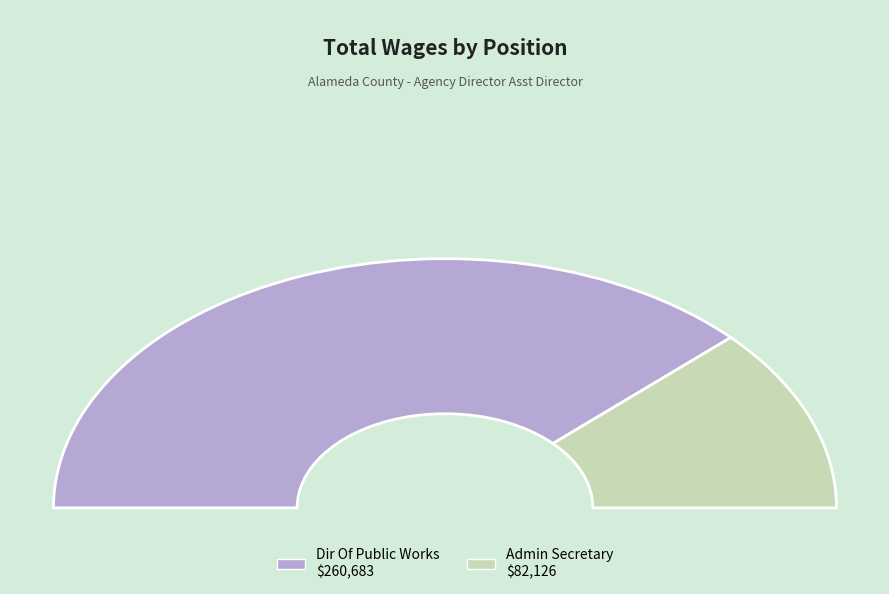

What portion of the pie excludes Dir Of Public Works?

24.0%